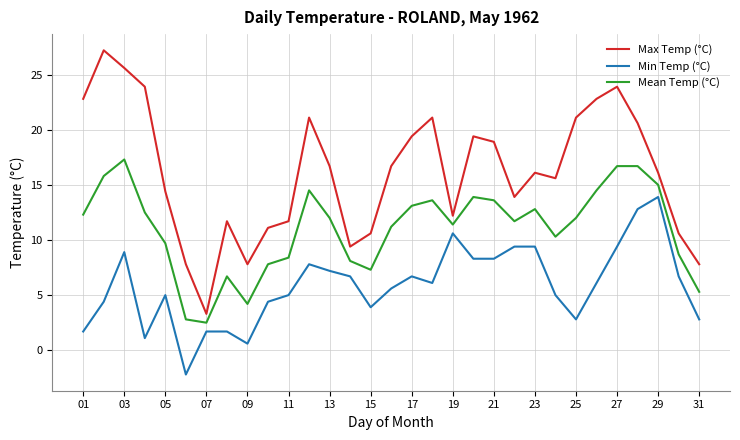

Which series has the largest total across all categories?

Max Temp (°C)